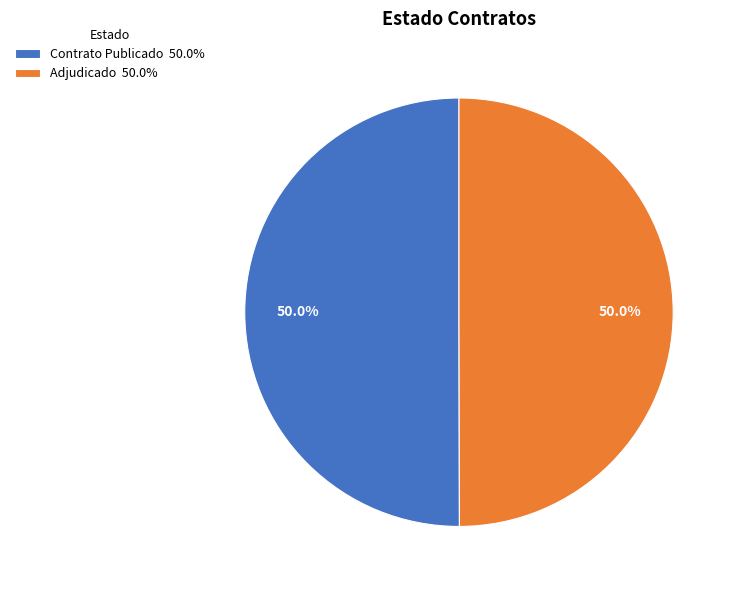

Is the sum of Adjudicado 50.0% and Contrato Publicado 50.0% greater than half?

Yes